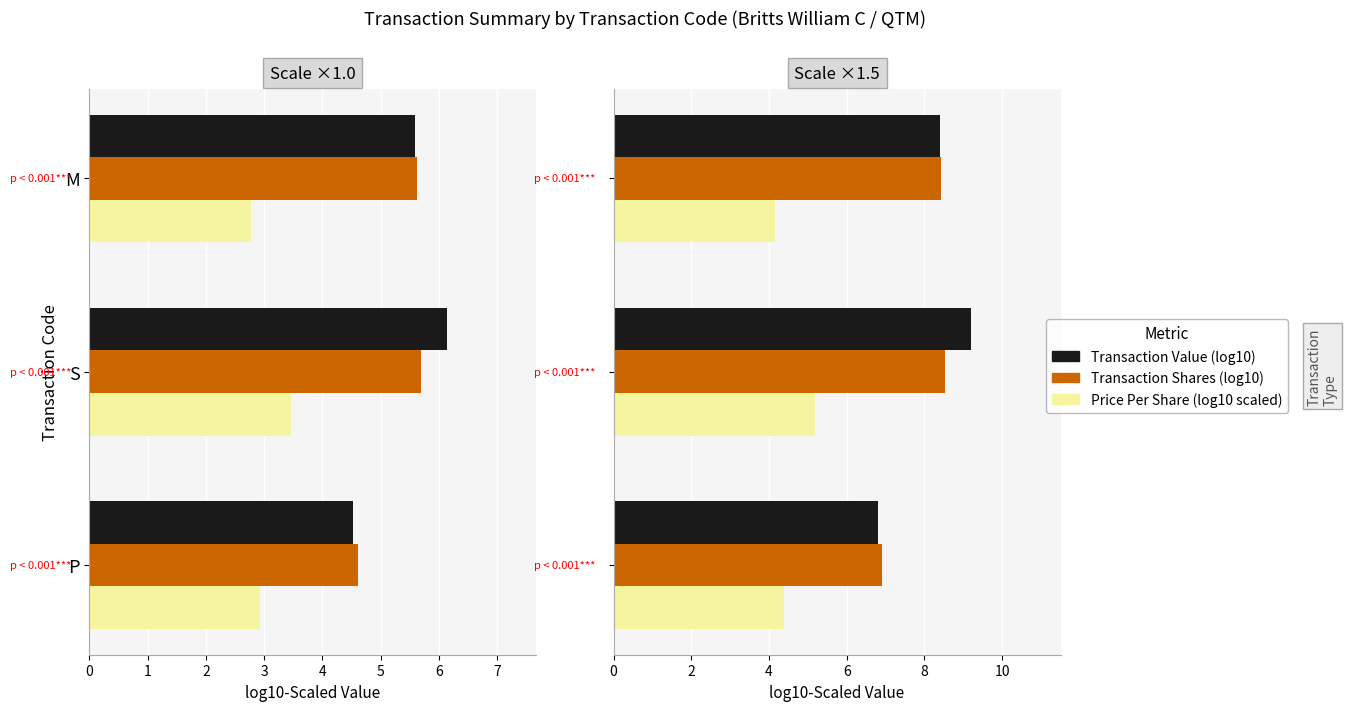

List the series in order of their peak value, highest first.

Transaction Value (log10), Transaction Shares (log10), Price Per Share (log10 scaled)